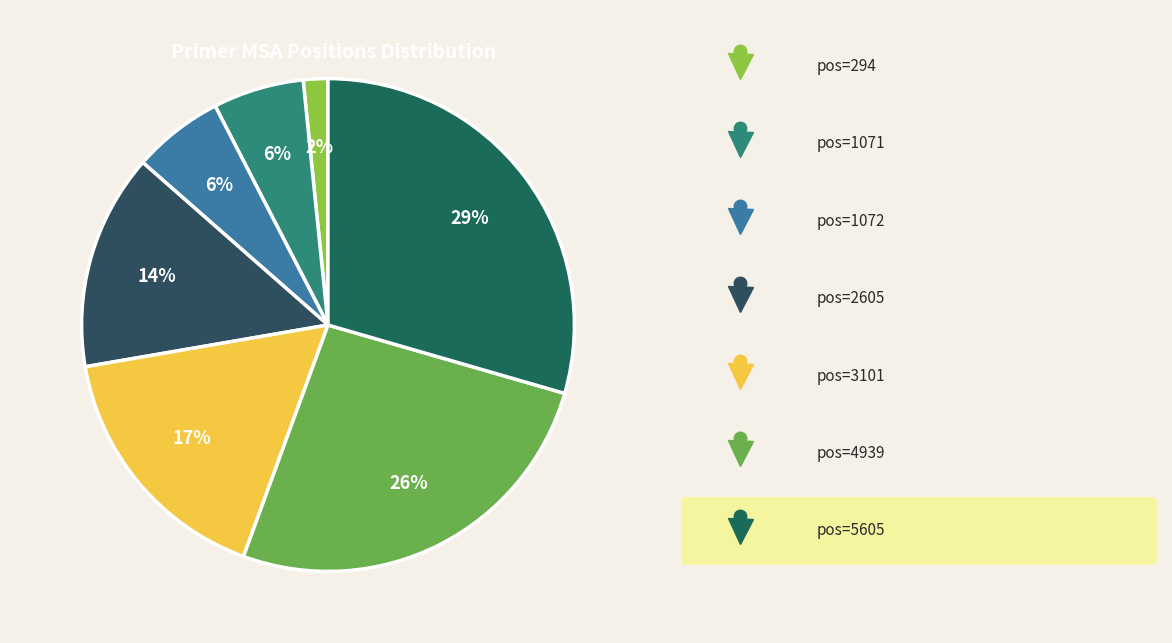

How many slices are in this pie chart?

7